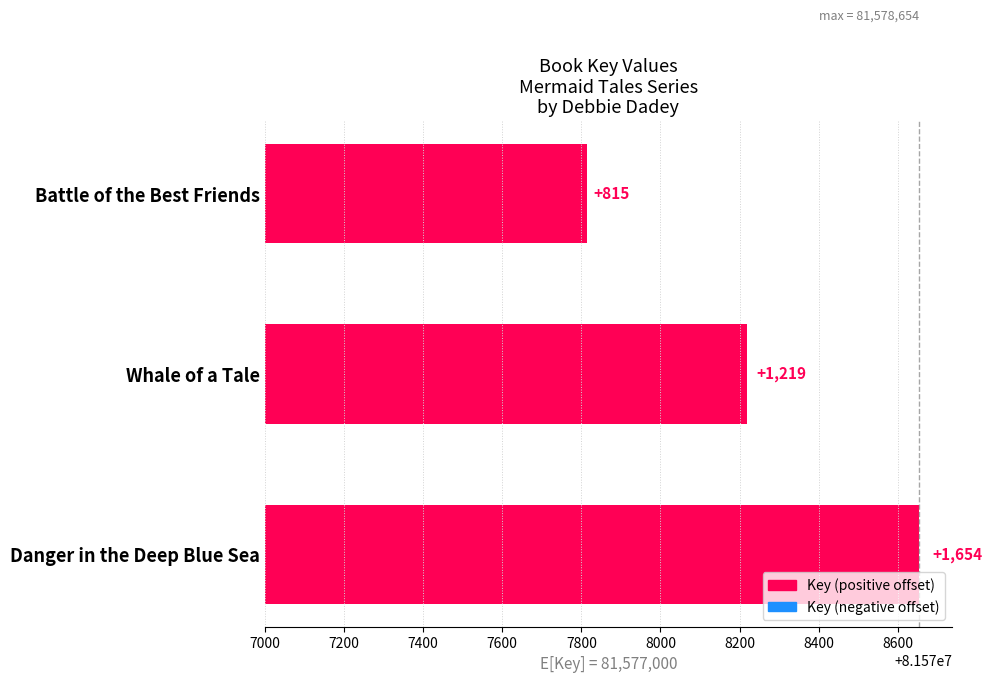

What is the sum of all values?

3688